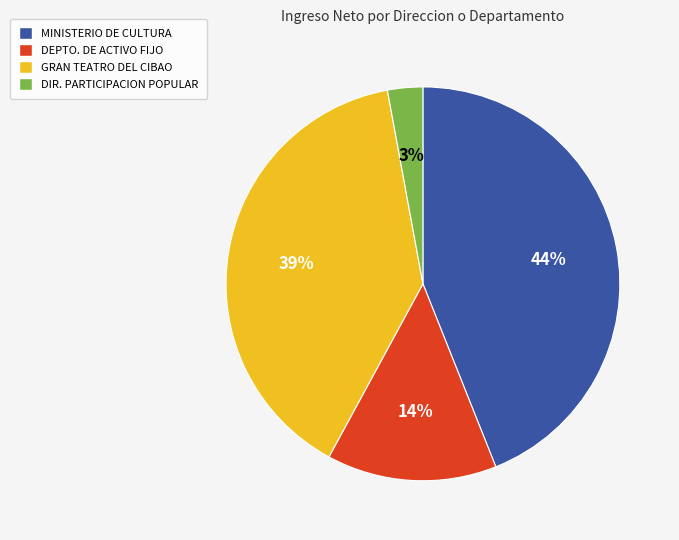

Is it true that GRAN TEATRO DEL CIBAO is 39% of the pie?

True